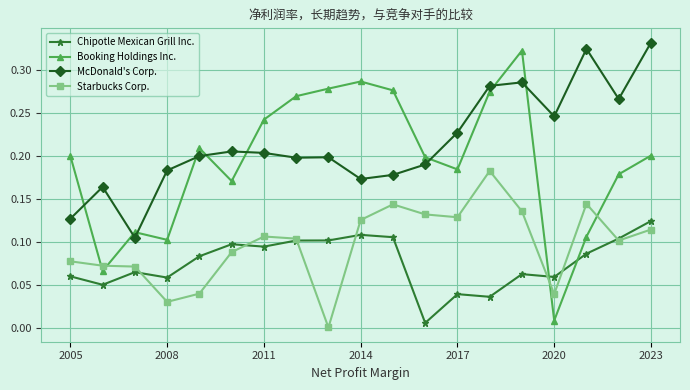

At how many categories does at least one series exceed 0?

19